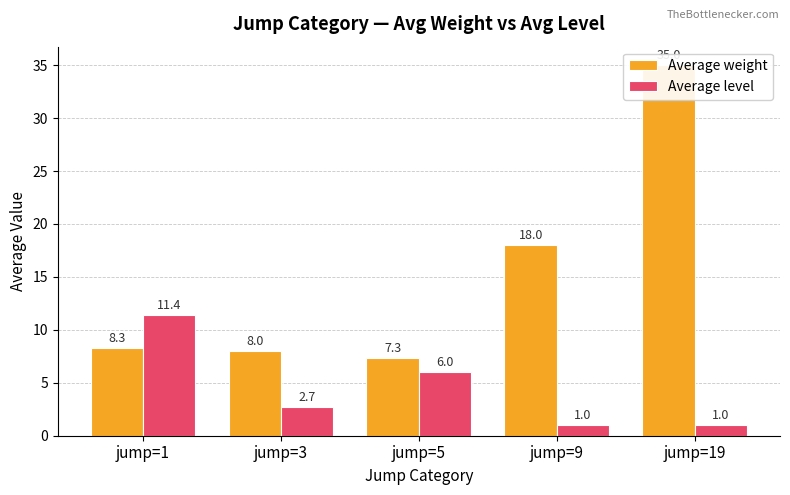

Is the value of Average weight at jump=5 greater than the value of Average level at jump=1?

No